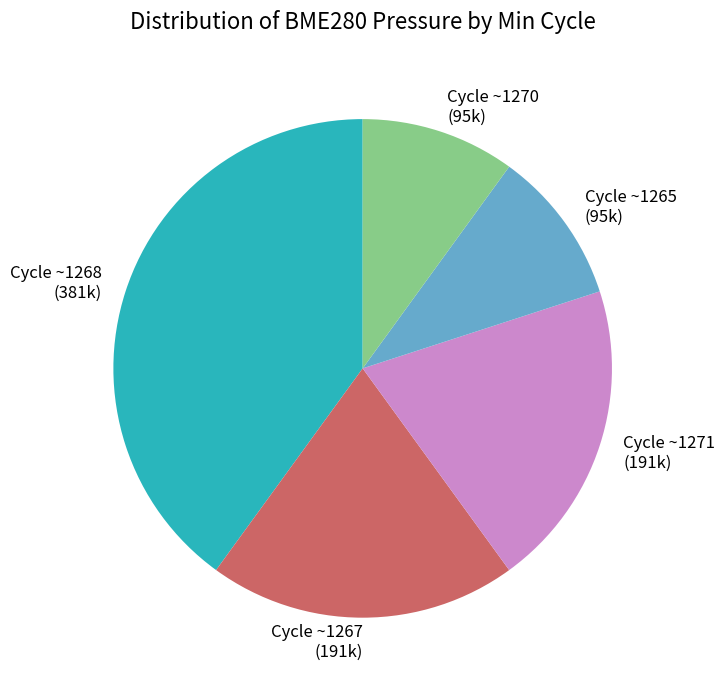

Combined, do Cycle ~1271 (191k) and Cycle ~1267 (191k) account for over 50%?

No